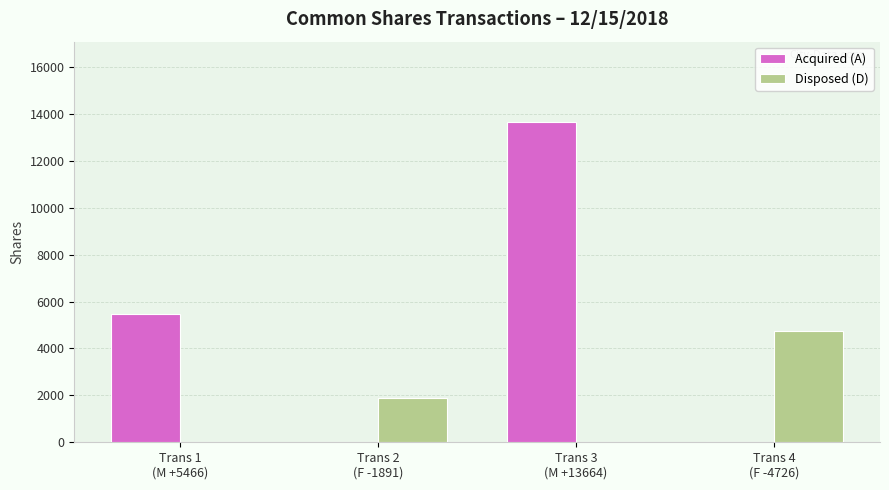

Is it true that Disposed (D) equals 1103 at Trans 2
(F -1891)?

False